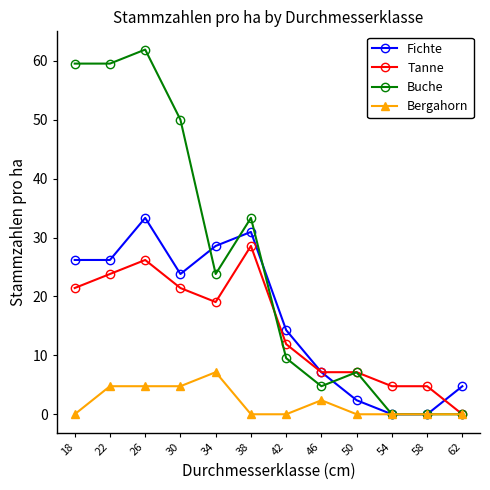

What is the difference between the Bergahorn values at 58 and 26?

4.8